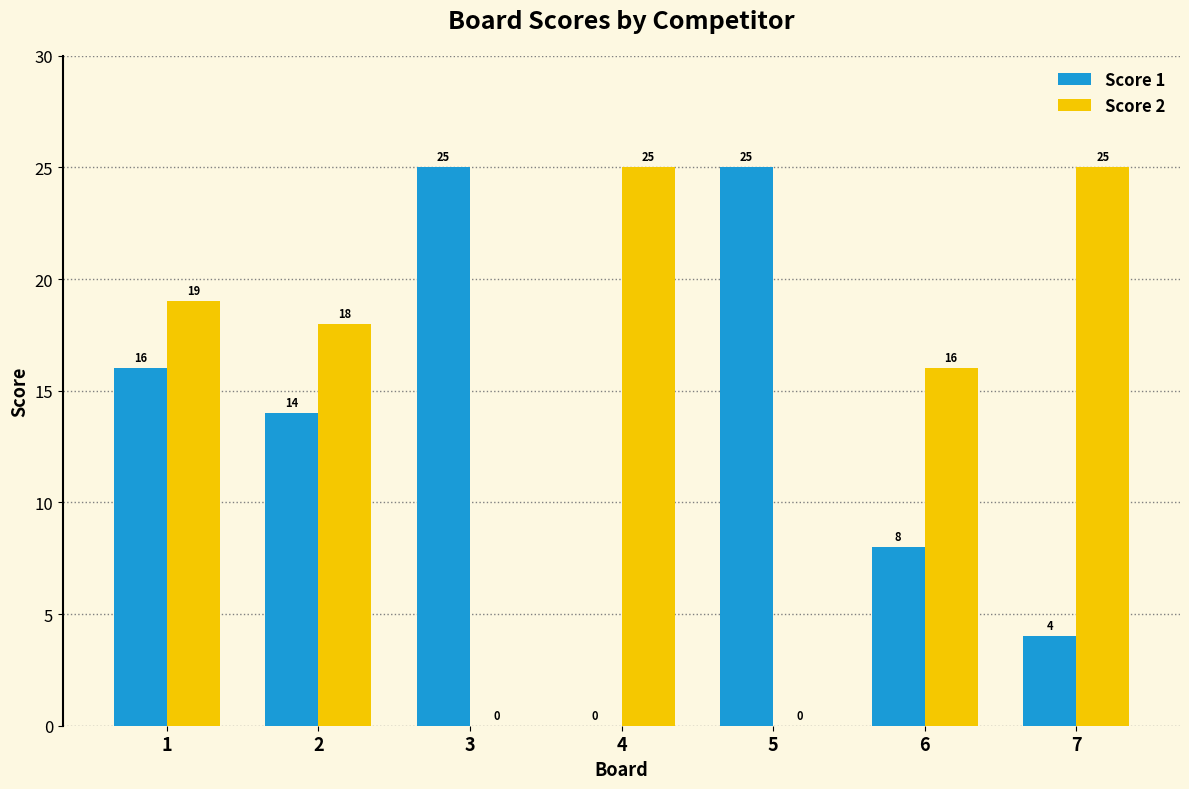

What is the sum of all Score 1 values?

92